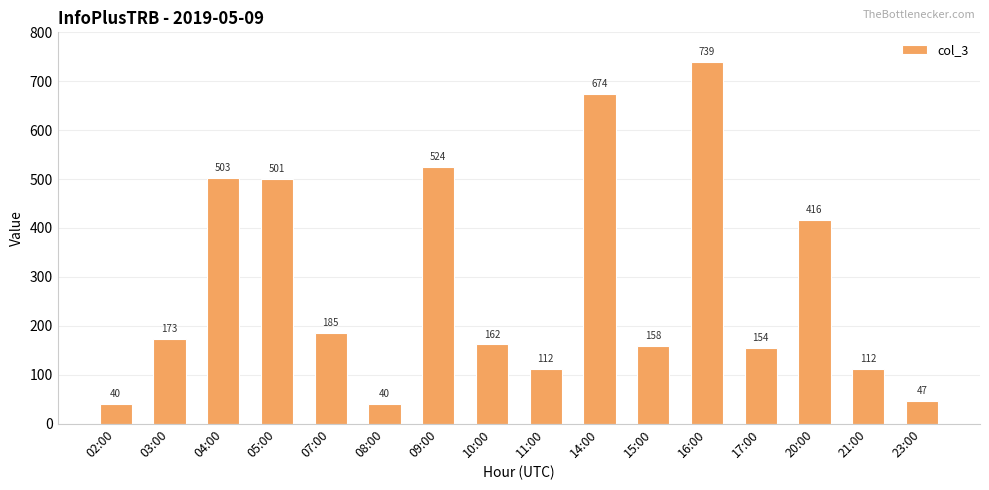

Reading left to right, what are all the values shown in this chart?

40	173	503	501	185	40	524	162	112	674	158	739	154	416	112	47